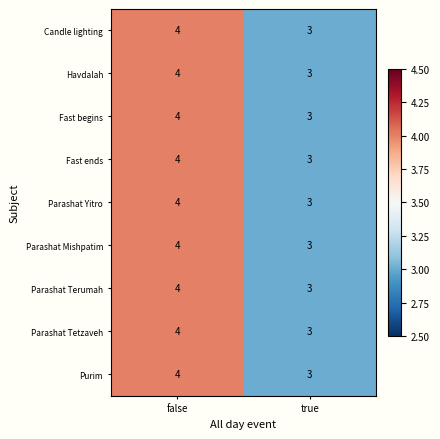

Which category has the highest value in the Parashat Yitro series?

false